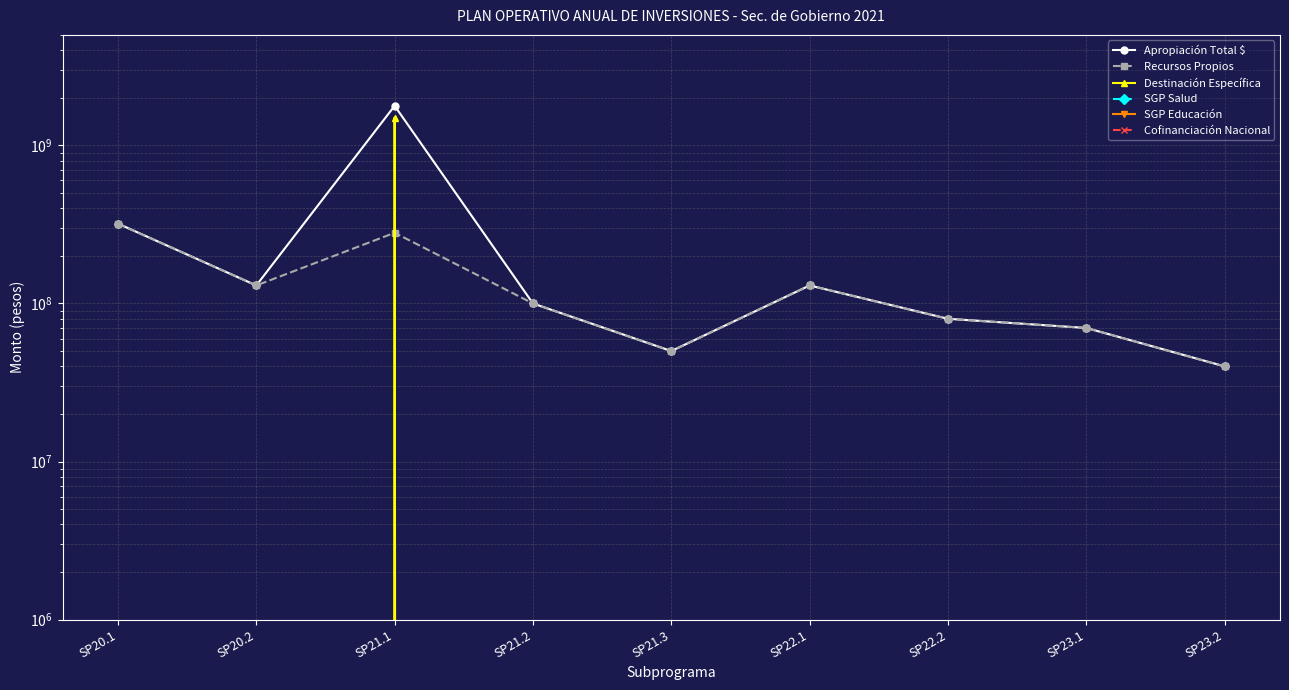

Between SP20.2 and SP23.2, which is larger?

SP20.2